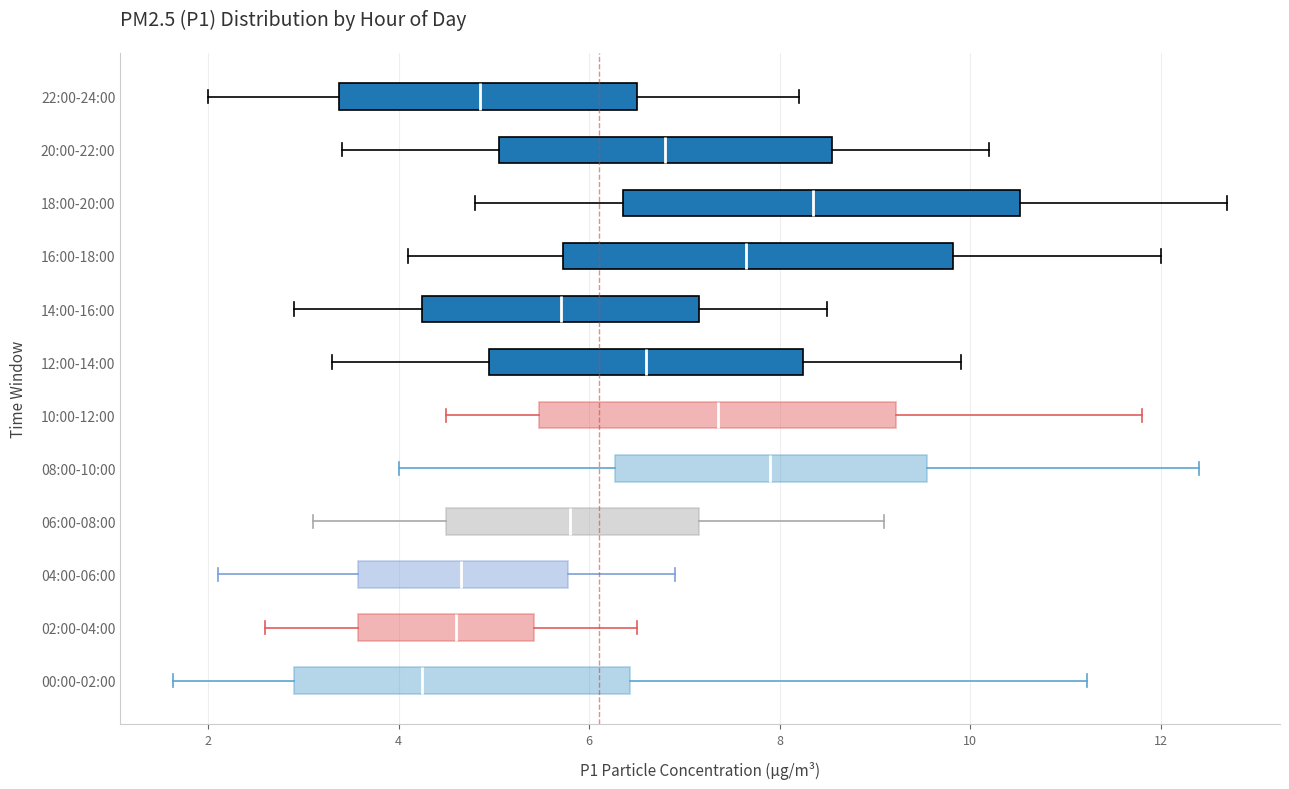

Where is the right edge of the box for 22:00-24:00 on the x-axis? The values are not printed on the chart, so give them approximately, as read against the axis.

6.6